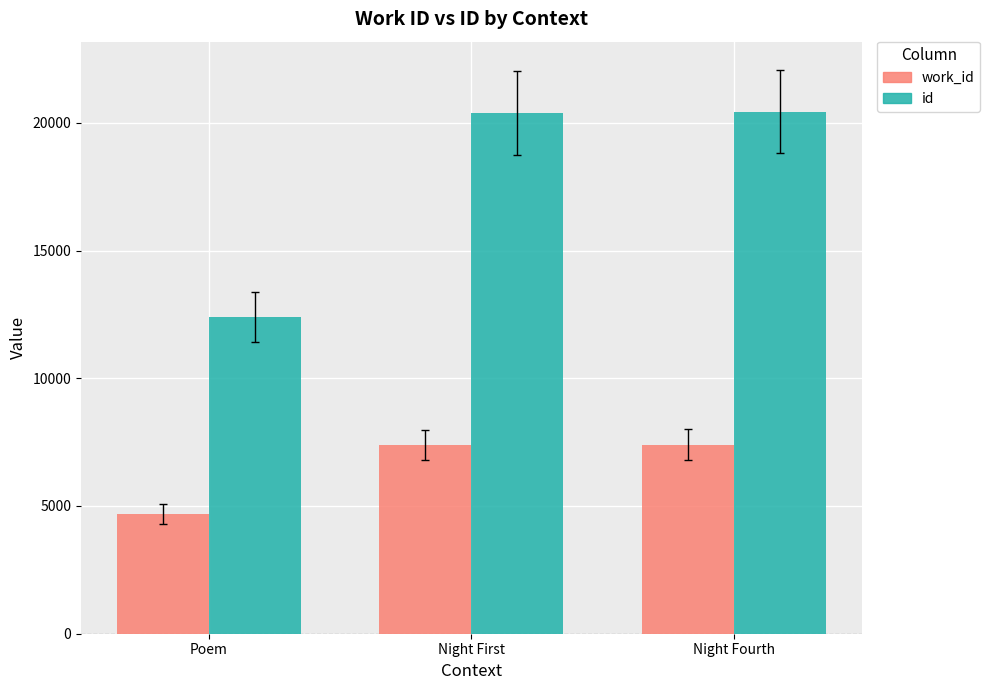

What is the value of the id bar at the 3rd from the left?

20437